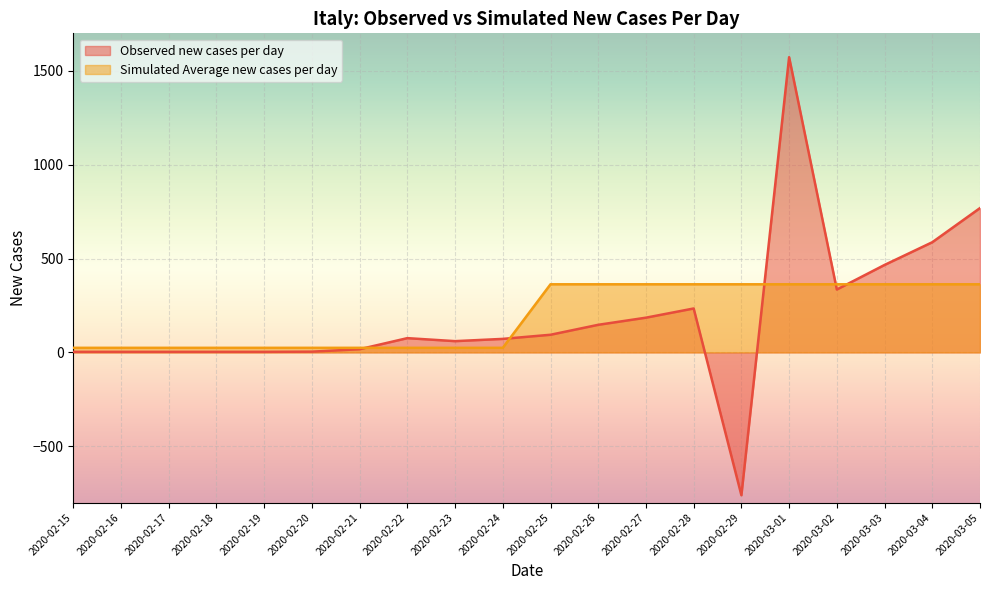

Reading left to right, extract all data points from this chart.

Observed new cases per day: 3.0	3.0	3.0	3.0	3.0	4.0	17.0	76.0	60.0	72.0	94.0	147.0	185.0	234.0	-761.0	1573.0	335.0	466.0	587.0	769.0
Simulated Average new cases per day: 24.4	24.4	24.4	24.4	24.4	24.4	24.4	24.4	24.4	24.4	362.9	362.9	362.9	362.9	362.9	362.9	362.9	362.9	362.9	362.9